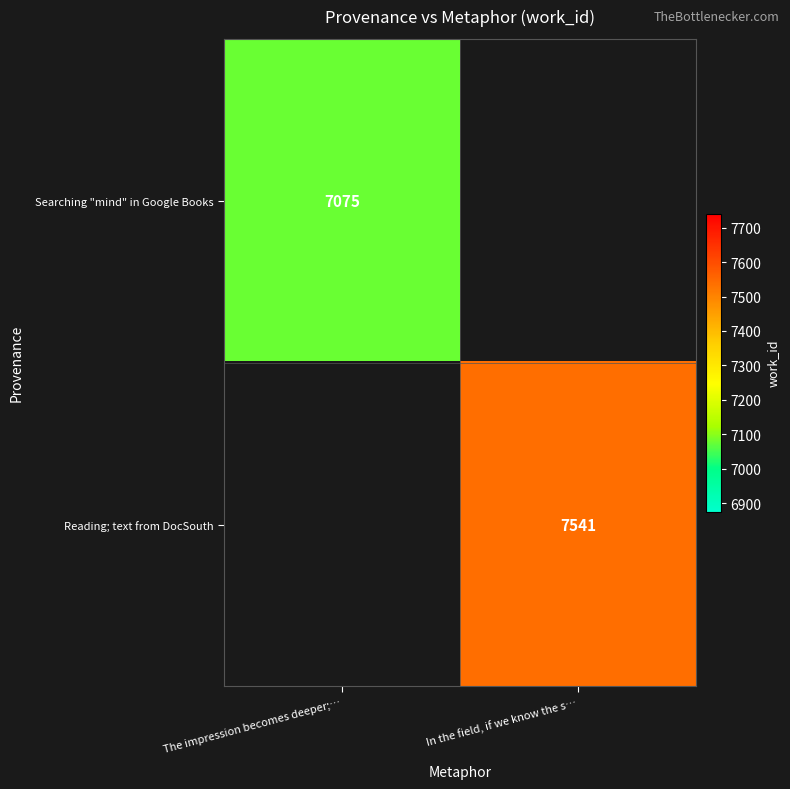

The Searching "mind" in Google Books series shows 7075 at The impression becomes deeper;…. True or false?

True